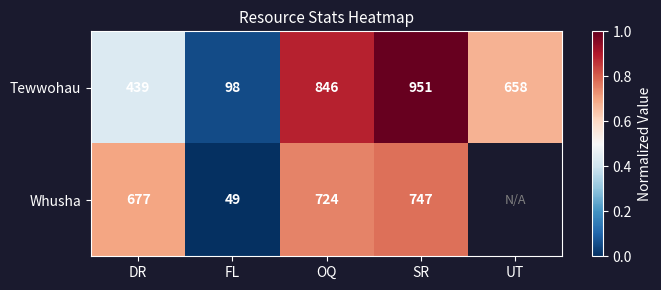

At which category is the sum across all series the highest?

SR